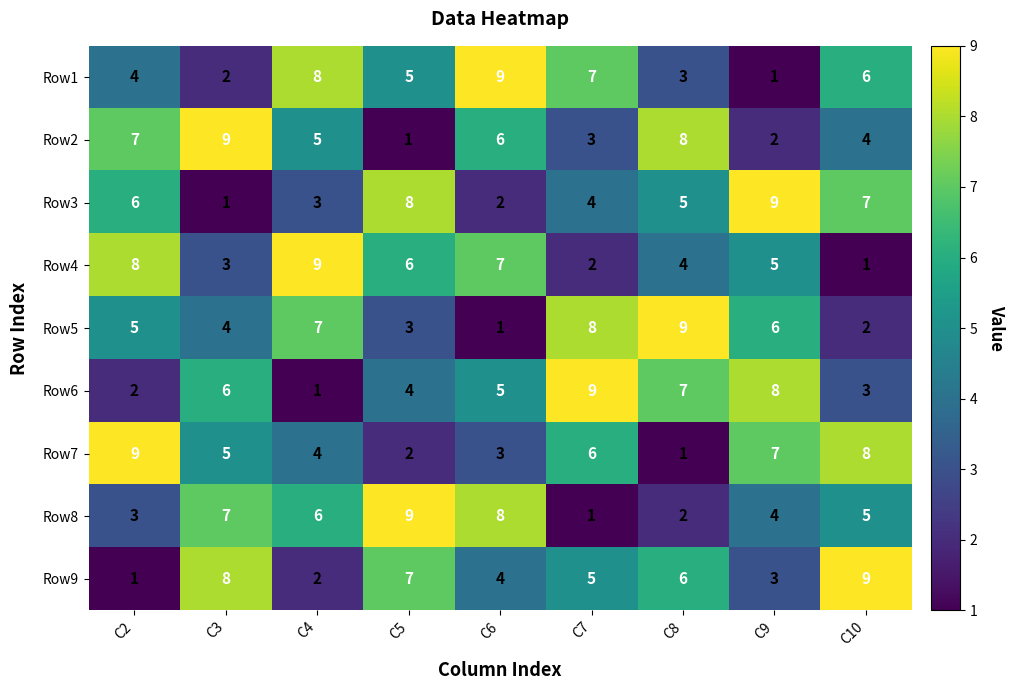

True or false: Row4 has a value of 2 at C7.

True